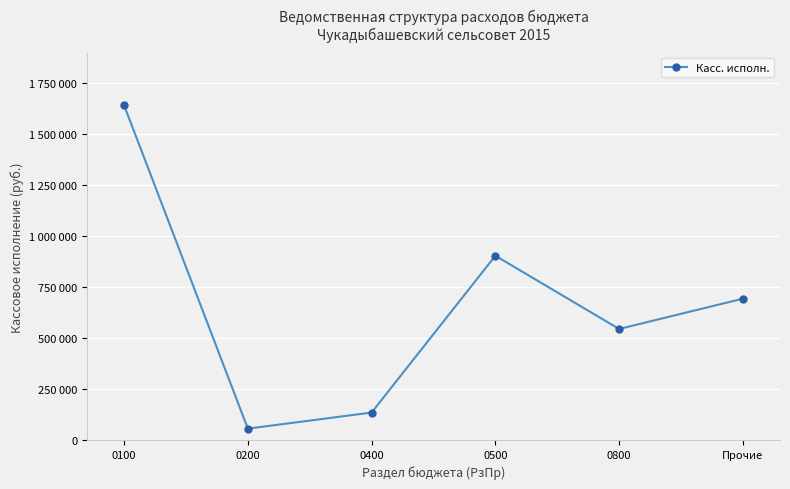

Does the chart have visible grid lines?

Yes